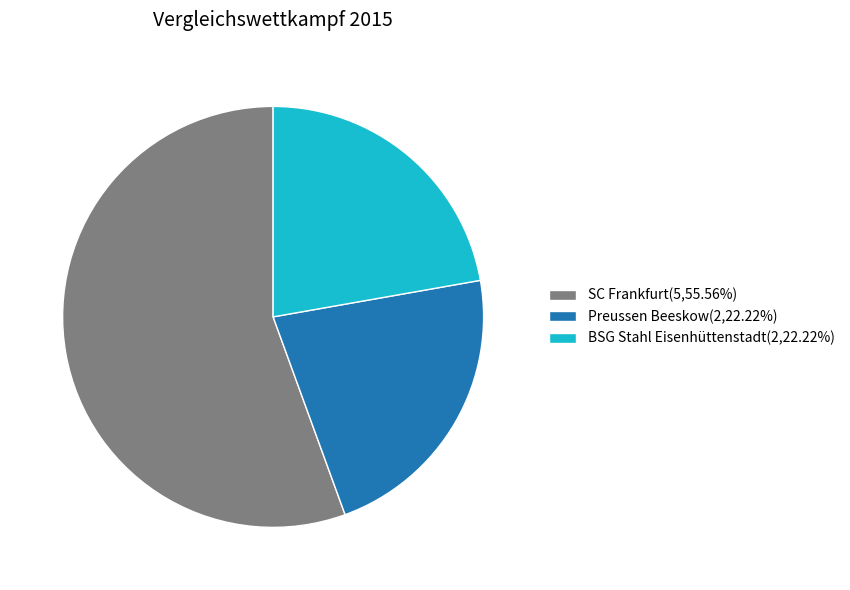

Is there a majority slice in this chart?

Yes